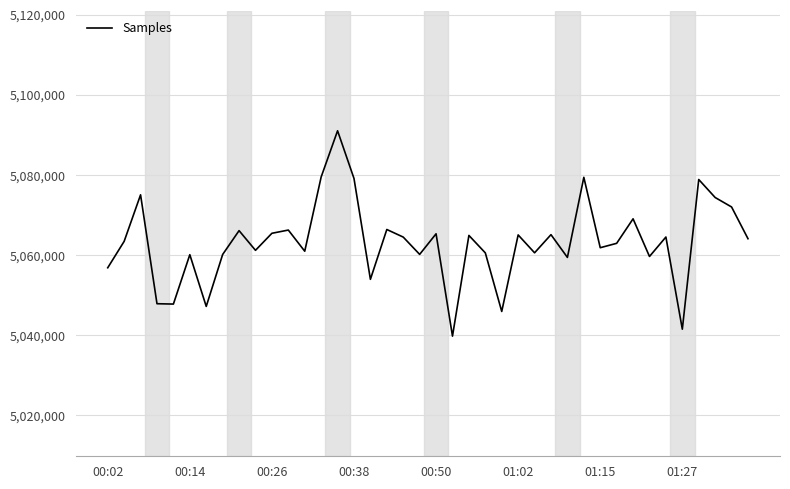

What is the greatest value displayed?

5090969